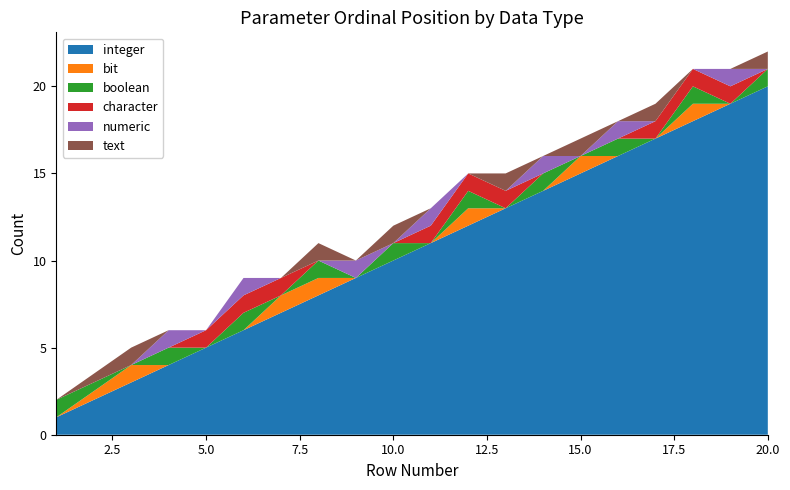

Reading left to right, transcribe all the data shown in this chart.

integer: 1	3	4	5	6	7	8	9	10	11	12	13	14	15	16	17	18	19	20
bit: 0	1	0	0	0	1	1	0	0	0	1	0	0	1	0	0	1	0	0
boolean: 1	0	1	0	1	0	1	0	1	0	1	0	1	0	1	0	1	0	1
character: 0	0	0	1	1	1	0	0	0	1	1	1	0	0	0	1	1	1	0
numeric: 0	0	1	0	1	0	0	1	0	1	0	0	1	0	1	0	0	1	0
text: 0	1	0	0	0	0	1	0	1	0	0	1	0	1	0	1	0	0	1